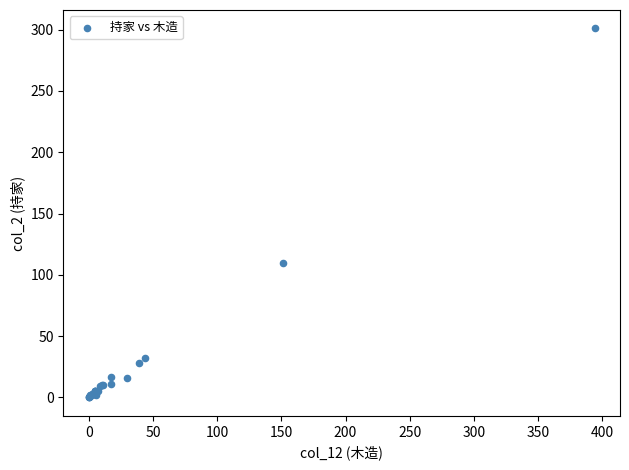

What Y value in the scatter plot is closest to 150?

110